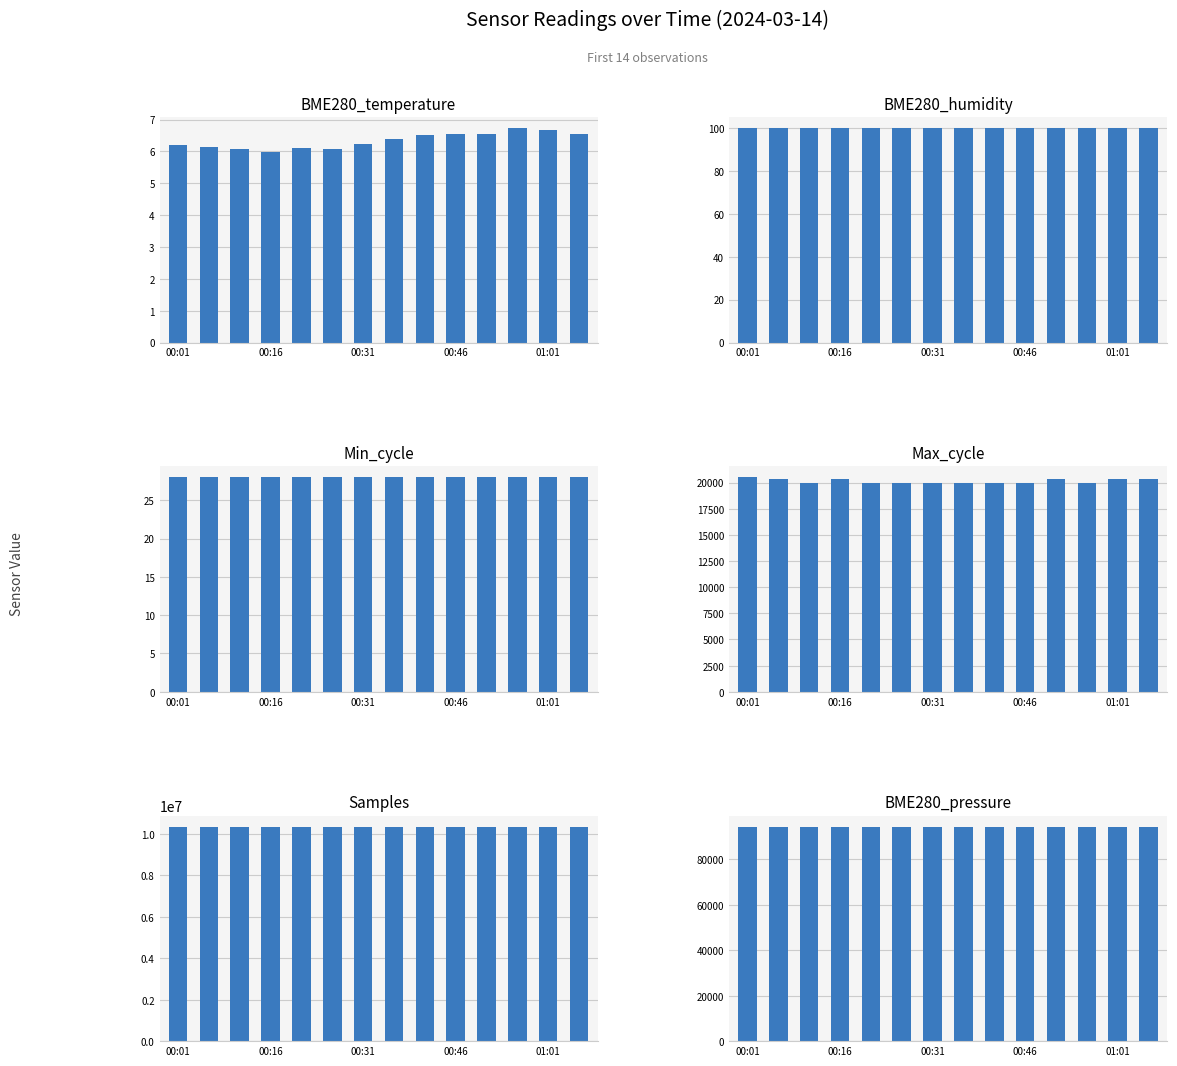

At which label is Min_cycle closest to 28?

00:01